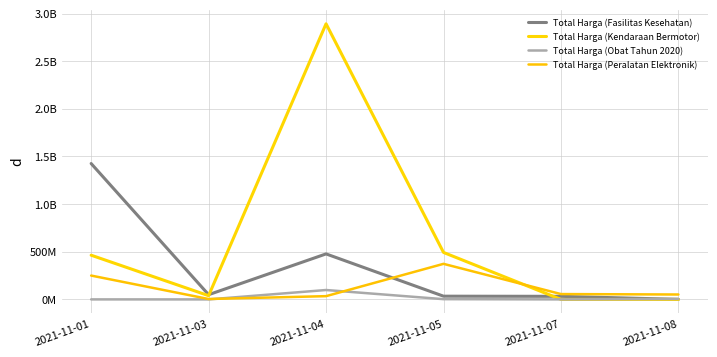

Between which two adjacent categories do Total Harga (Kendaraan Bermotor) and Total Harga (Fasilitas Kesehatan) first intersect?

2021-11-03 and 2021-11-04